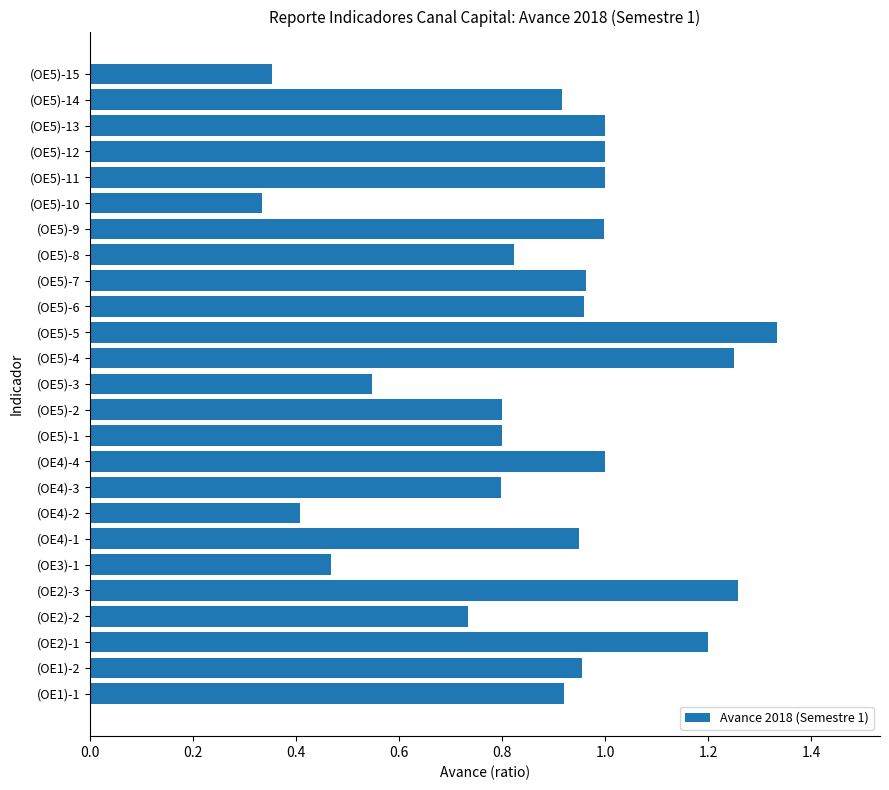

The value at (OE2)-1 is 1.2. True or false?

True